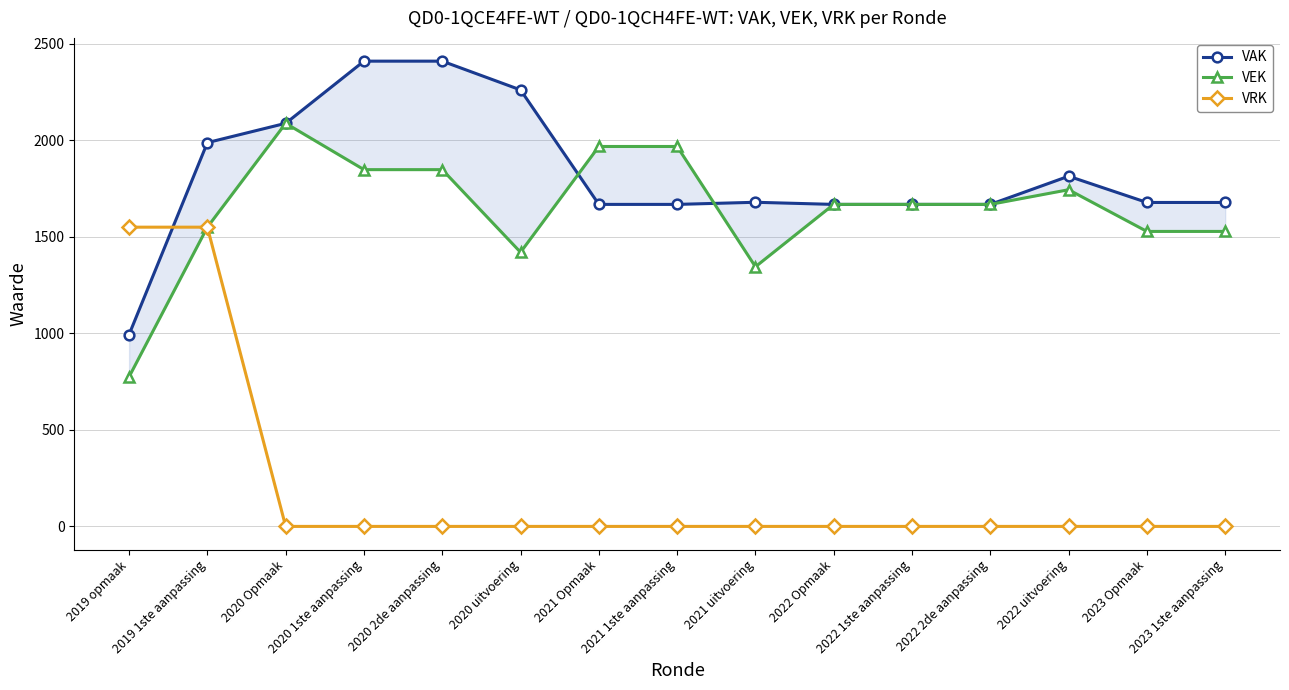

Reading left to right, transcribe all the data shown in this chart.

VAK: 2019 opmaak=994	2019 1ste aanpassing=1988	2020 Opmaak=2088	2020 1ste aanpassing=2410	2020 2de aanpassing=2410	2020 uitvoering=2261	2021 Opmaak=1668	2021 1ste aanpassing=1668	2021 uitvoering=1679	2022 Opmaak=1668	2022 1ste aanpassing=1668	2022 2de aanpassing=1668	2022 uitvoering=1814	2023 Opmaak=1678	2023 1ste aanpassing=1678
VEK: 2019 opmaak=775	2019 1ste aanpassing=1550	2020 Opmaak=2088	2020 1ste aanpassing=1848	2020 2de aanpassing=1848	2020 uitvoering=1420	2021 Opmaak=1968	2021 1ste aanpassing=1968	2021 uitvoering=1345	2022 Opmaak=1668	2022 1ste aanpassing=1668	2022 2de aanpassing=1668	2022 uitvoering=1744	2023 Opmaak=1528	2023 1ste aanpassing=1528
VRK: 2019 opmaak=1550	2019 1ste aanpassing=1550	2020 Opmaak=0	2020 1ste aanpassing=0	2020 2de aanpassing=0	2020 uitvoering=0	2021 Opmaak=0	2021 1ste aanpassing=0	2021 uitvoering=0	2022 Opmaak=0	2022 1ste aanpassing=0	2022 2de aanpassing=0	2022 uitvoering=0	2023 Opmaak=0	2023 1ste aanpassing=0